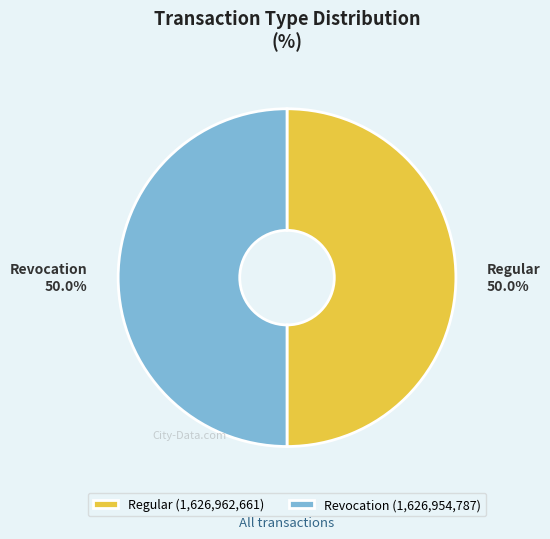

Approximately how many times larger is the value at Revocation compared to Regular?

1.0